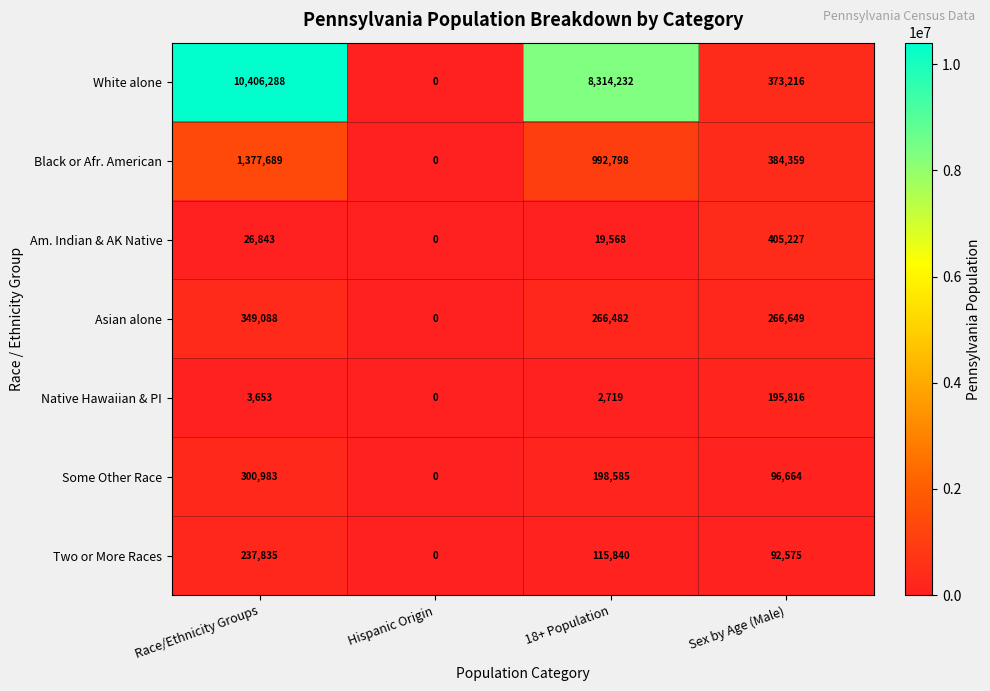

The Am. Indian & AK Native series shows 0 at Hispanic Origin. True or false?

True